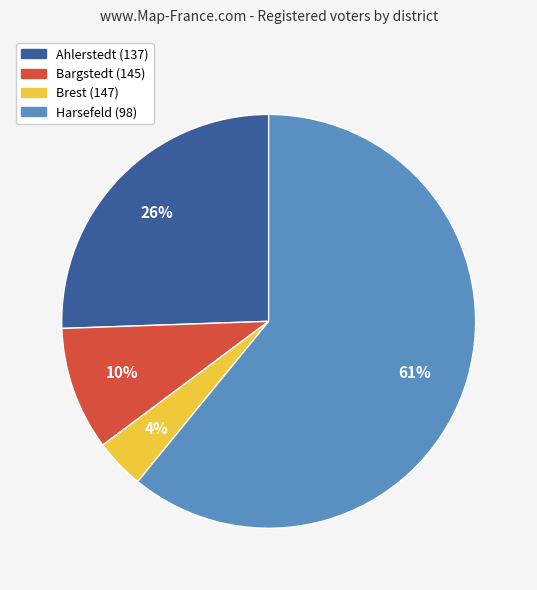

To the nearest percent, what is the average slice percentage?

25%